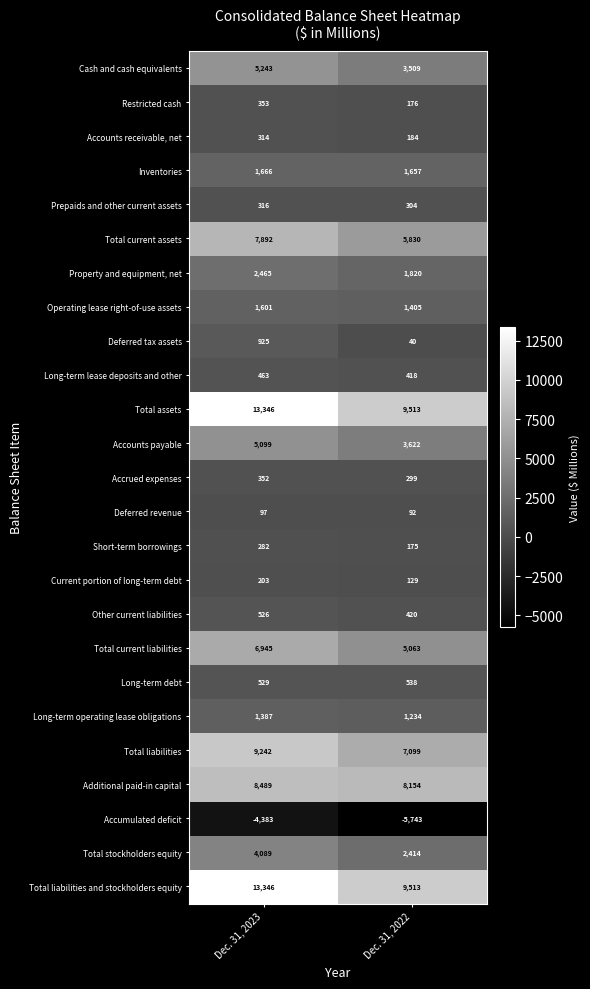

What is the greatest value displayed?

13346